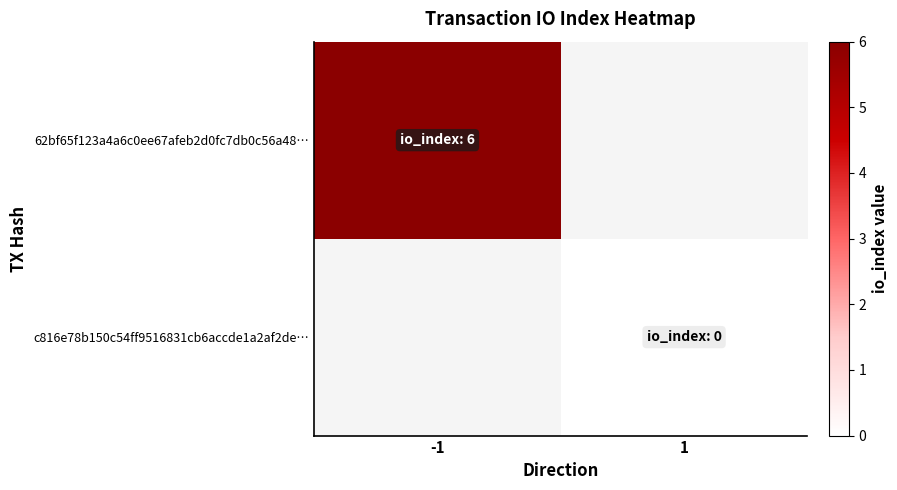

At how many categories does at least one series exceed 1?

1